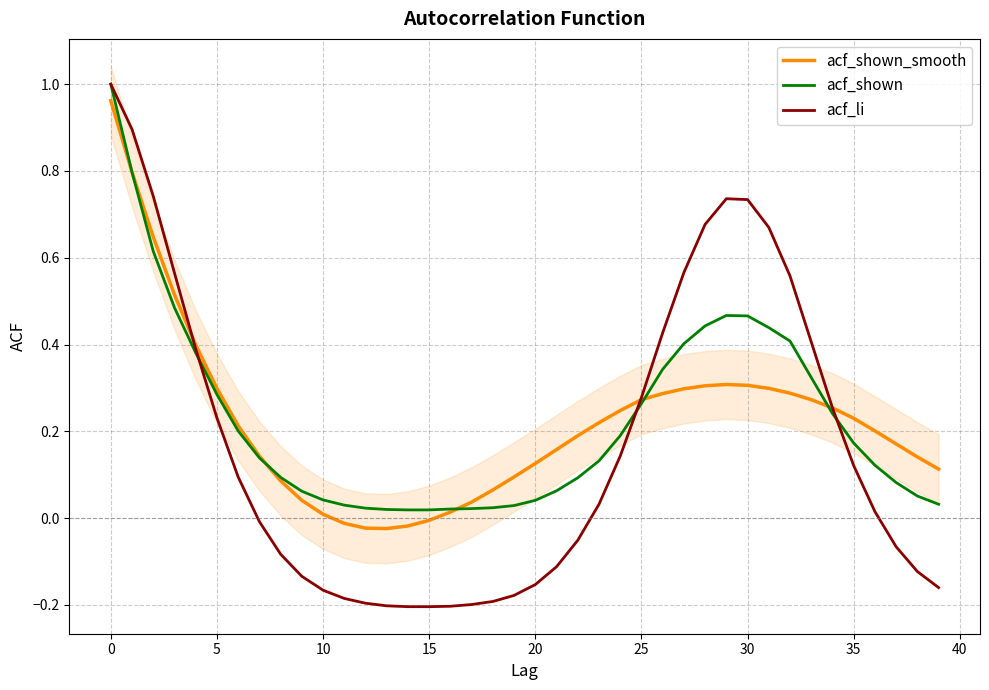

Which series ends up on top after the final intersection of acf_li and acf_shown_smooth?

acf_li